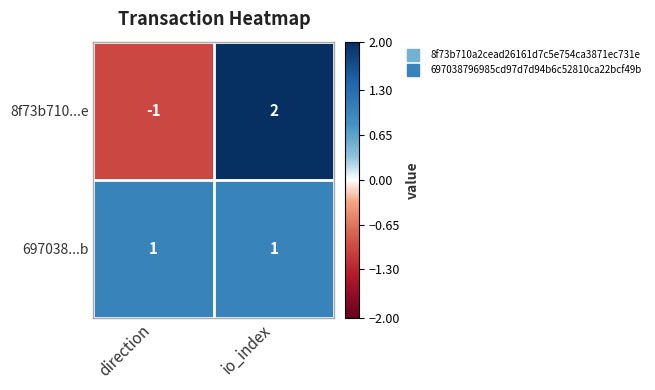

What is the maximum value shown in the chart?

2